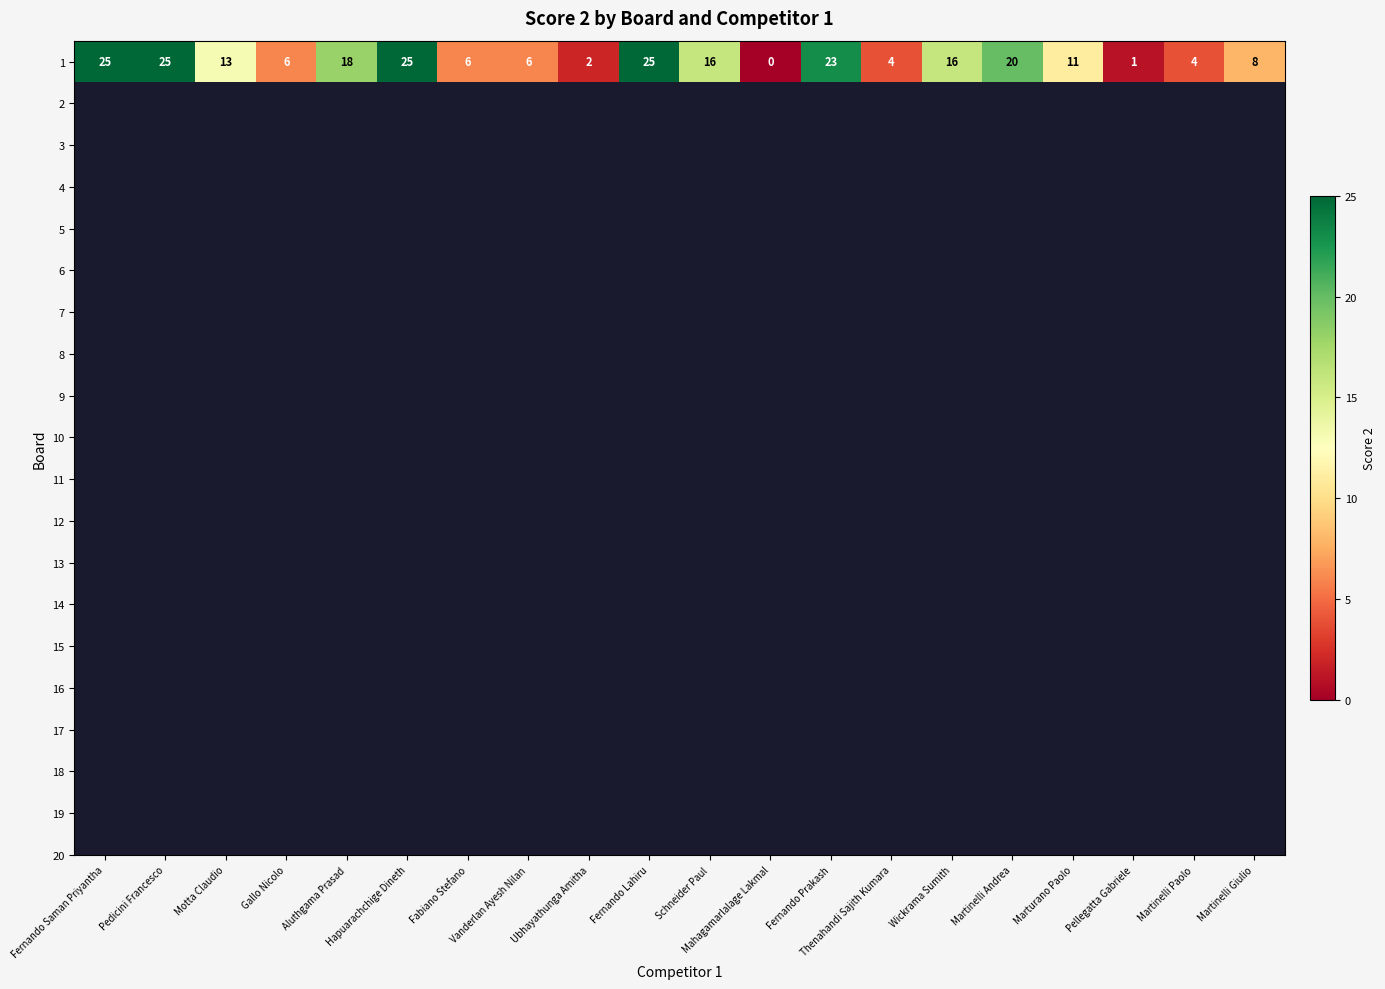

The chart shows a value of 6 at Vanderlan Ayesh Nilan. True or false?

True